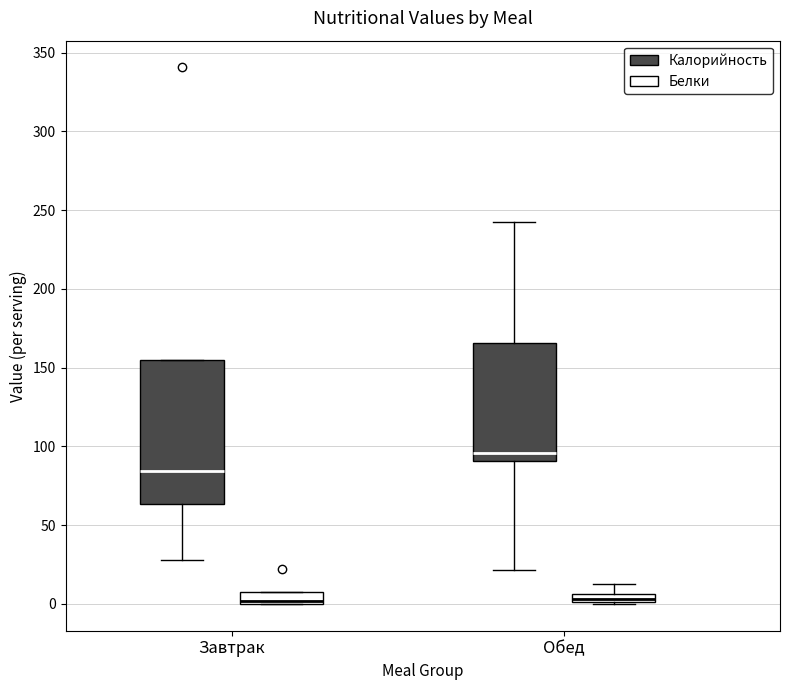

Where does the lower whisker of the box for Завтрак (Калорийность) end on the y-axis? The values are not printed on the chart, so give them approximately, as read against the axis.

30